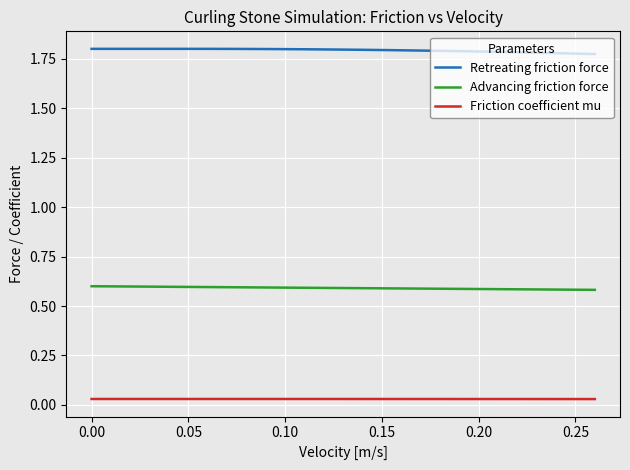

What are all the series names shown in the legend?

Retreating friction force, Advancing friction force, Friction coefficient mu